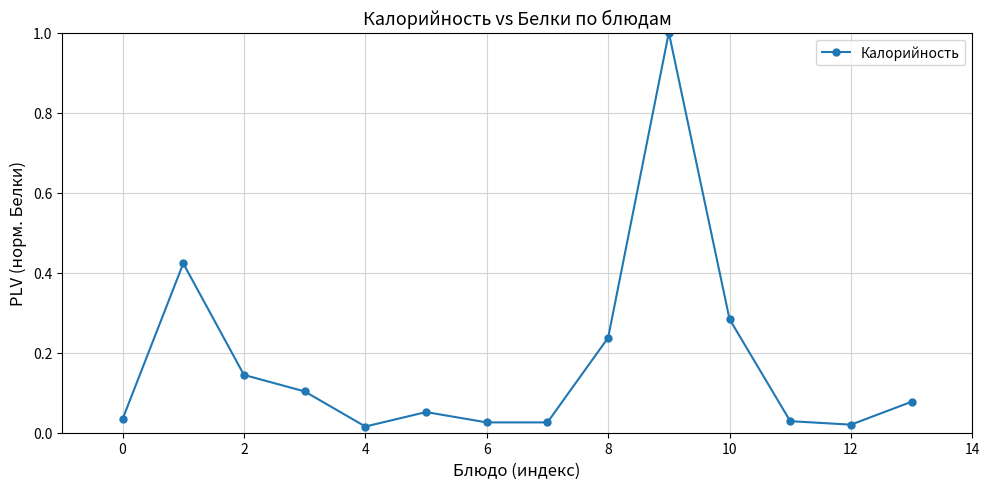

True or false: there are more than 2 points higher than both neighbors.

True